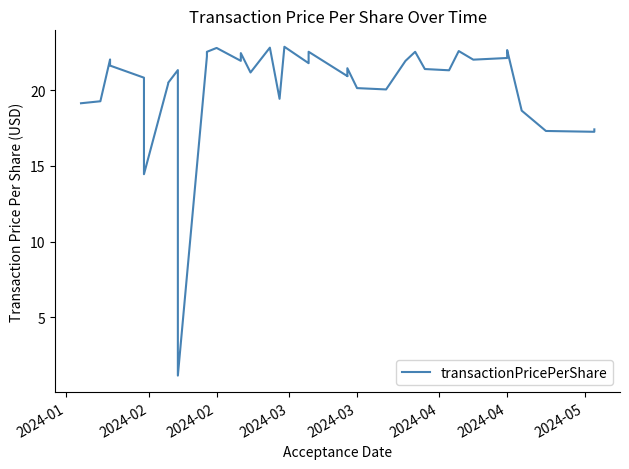

Count the number of categories in the chart.

39